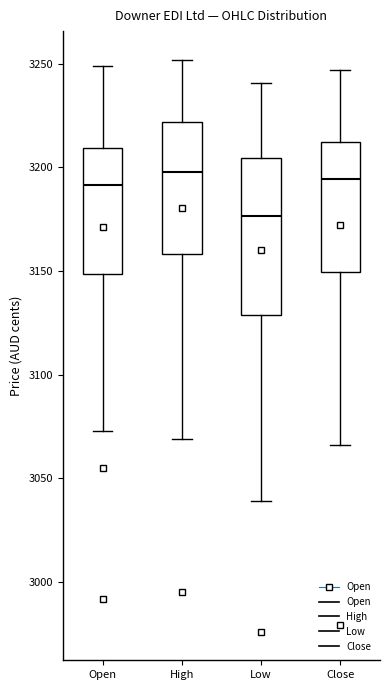

Where does the lower whisker of the box for Close end on the y-axis? The values are not printed on the chart, so give them approximately, as read against the axis.

3065